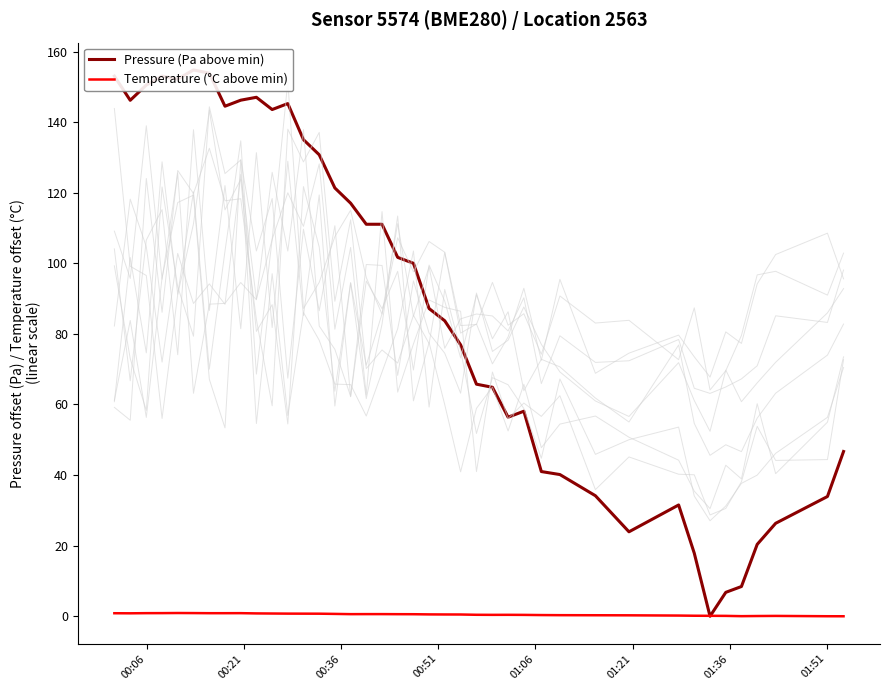

Which series has the largest range (max minus min)?

Pressure (Pa above min)